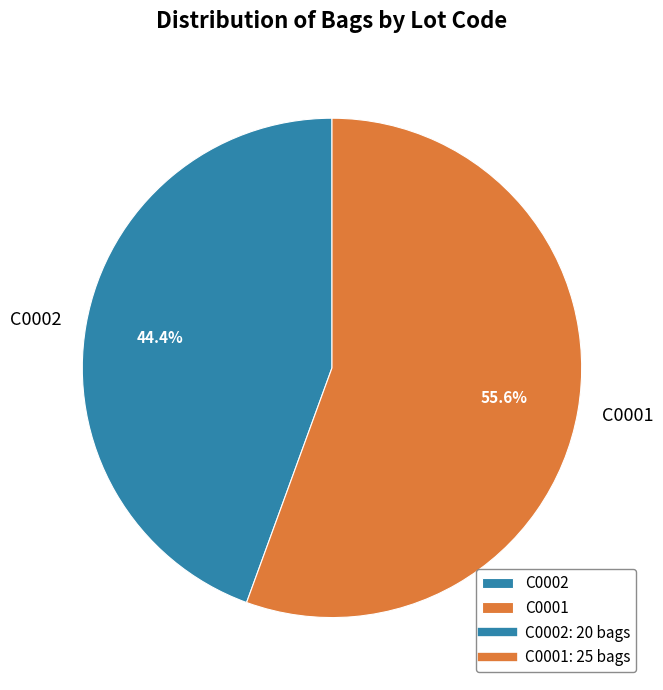

Count the number of slices in the pie.

2